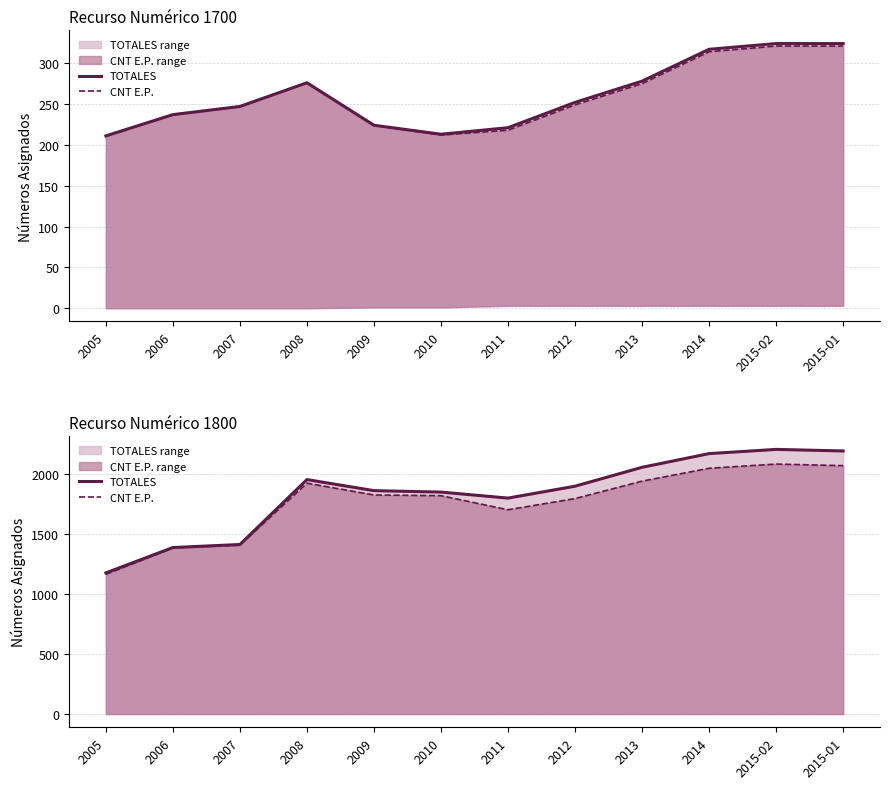

At which category does 1800 TOTALES reach its first local valley?

2011